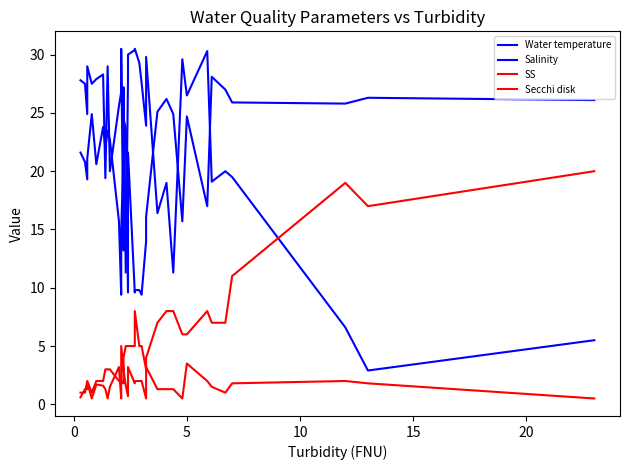

Reading right to left, what are all the values shown in this chart?

Water temperature: 26.1	26.3	25.8	25.9	27.0	28.1	17.0	24.7	15.7	24.9	26.2	25.1	16.1	14.0	9.4	9.8	9.8	9.6	21.6	9.6	23.7	24.5	21.7	14.8	9.4	15.7	22.7	23.5	22.0	23.8	20.6	24.9	21.1	19.3	20.8	21.6
Salinity: 5.5	2.9	6.6	19.5	20.0	19.1	30.3	26.5	29.6	11.3	19.0	16.4	29.8	23.9	27.6	29.3	30.5	30.4	30.0	28.0	11.3	27.2	13.2	30.5	26.8	25.6	20.0	29.0	19.4	28.3	27.9	27.5	29.0	24.9	27.5	27.8
SS: 20.0	17.0	19.0	11.0	7.0	7.0	8.0	6.0	6.0	8.0	8.0	7.0	4.0	3.0	5.0	5.0	8.0	5.0	5.0	5.0	5.0	4.0	3.0	5.0	2.0	2.0	3.0	3.0	3.0	2.0	2.0	1.0	2.0	2.0	1.0	1.0
Secchi disk: 0.5	1.8	2.0	1.8	1.0	1.5	2.0	3.5	0.5	1.3	1.3	1.3	3.2	0.5	2.0	2.0	2.0	1.8	3.2	0.7	1.6	3.0	1.8	2.0	0.5	3.2	1.5	0.5	1.3	1.6	1.7	0.5	1.9	1.3	1.3	0.6